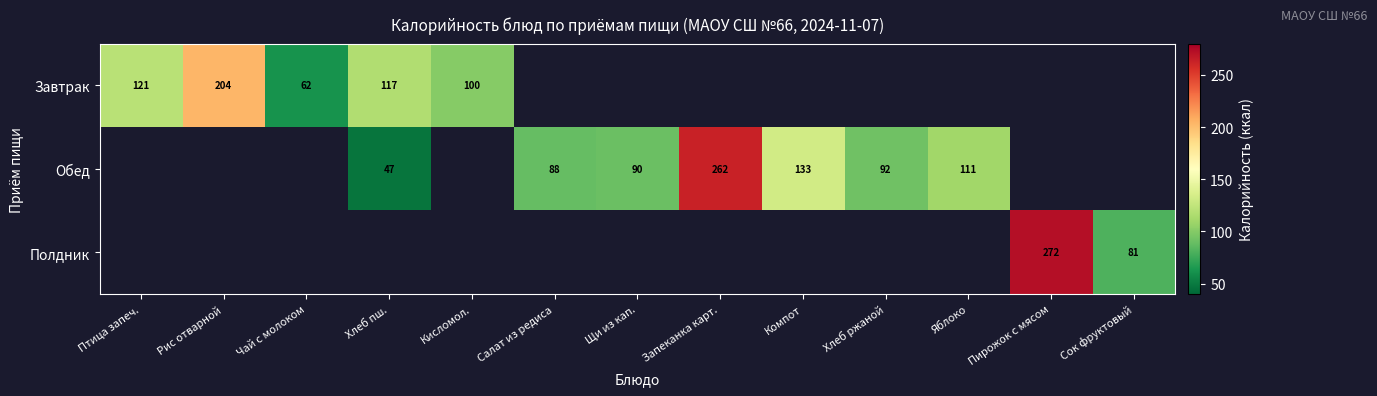

True or false: Обед has a value of 88 at Компот.

False